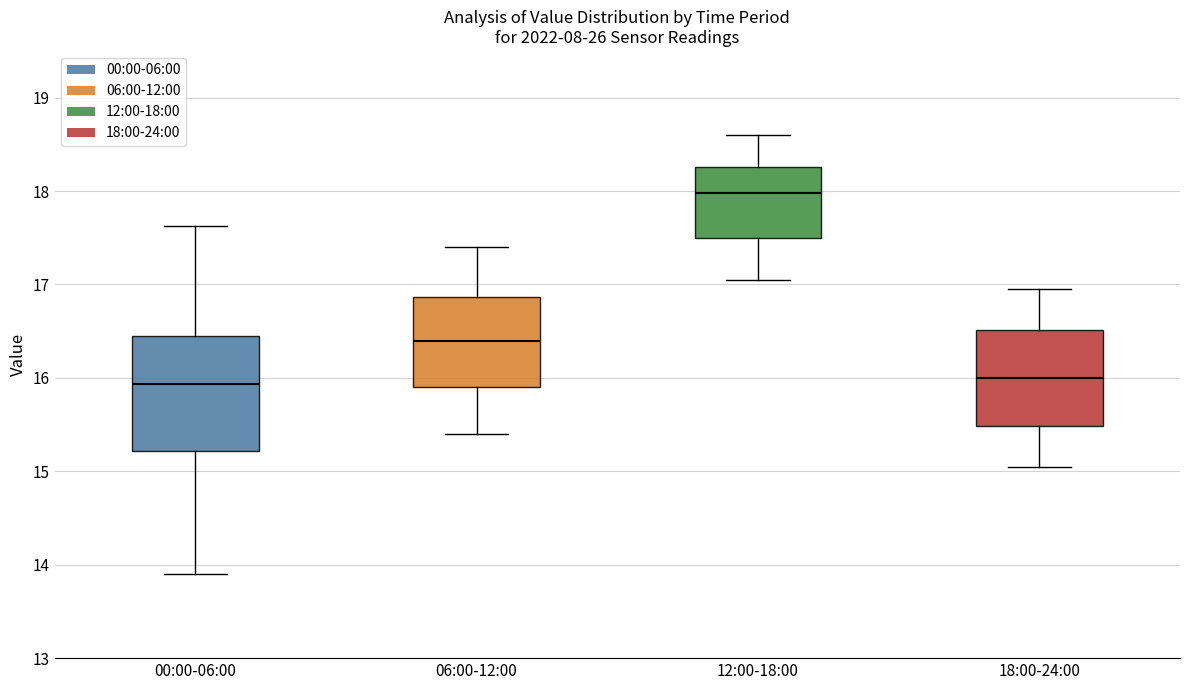

Reading left to right, read every box against the y-axis: the position of its median line, the range the box covers, and the ends of its whiskers. The values are not printed on the chart, so give them approximately, as read against the axis.

00:00-06:00: median 15.9, box 15.2 to 16.4, whiskers 13.9 to 17.6
06:00-12:00: median 16.4, box 15.9 to 16.9, whiskers 15.4 to 17.4
12:00-18:00: median 18.0, box 17.5 to 18.3, whiskers 17.1 to 18.6
18:00-24:00: median 16.0, box 15.5 to 16.5, whiskers 15.1 to 17.0